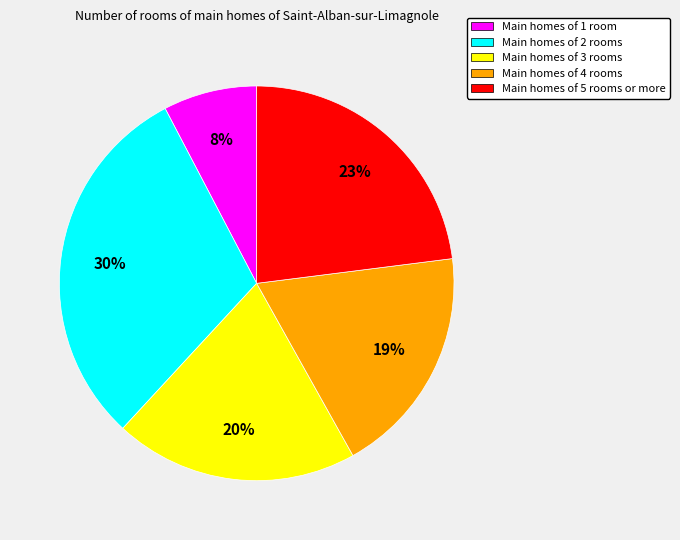

Is there a majority slice in this chart?

No